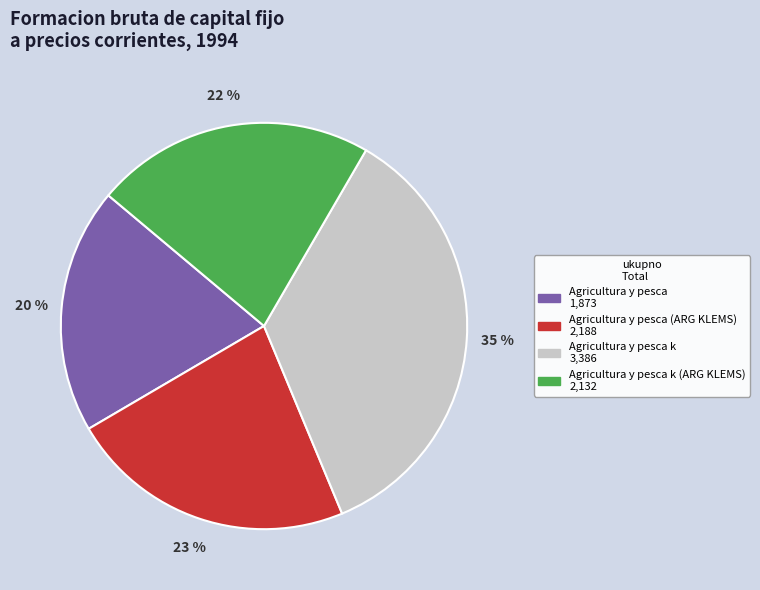

Is there any slice that represents more than half of the pie?

No